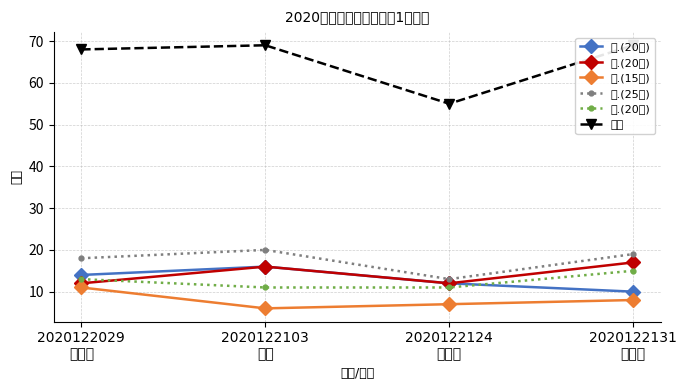

What is the difference between the 一.(20分) values at 2020122124
肖宇欣 and 2020122103
朱政?

4